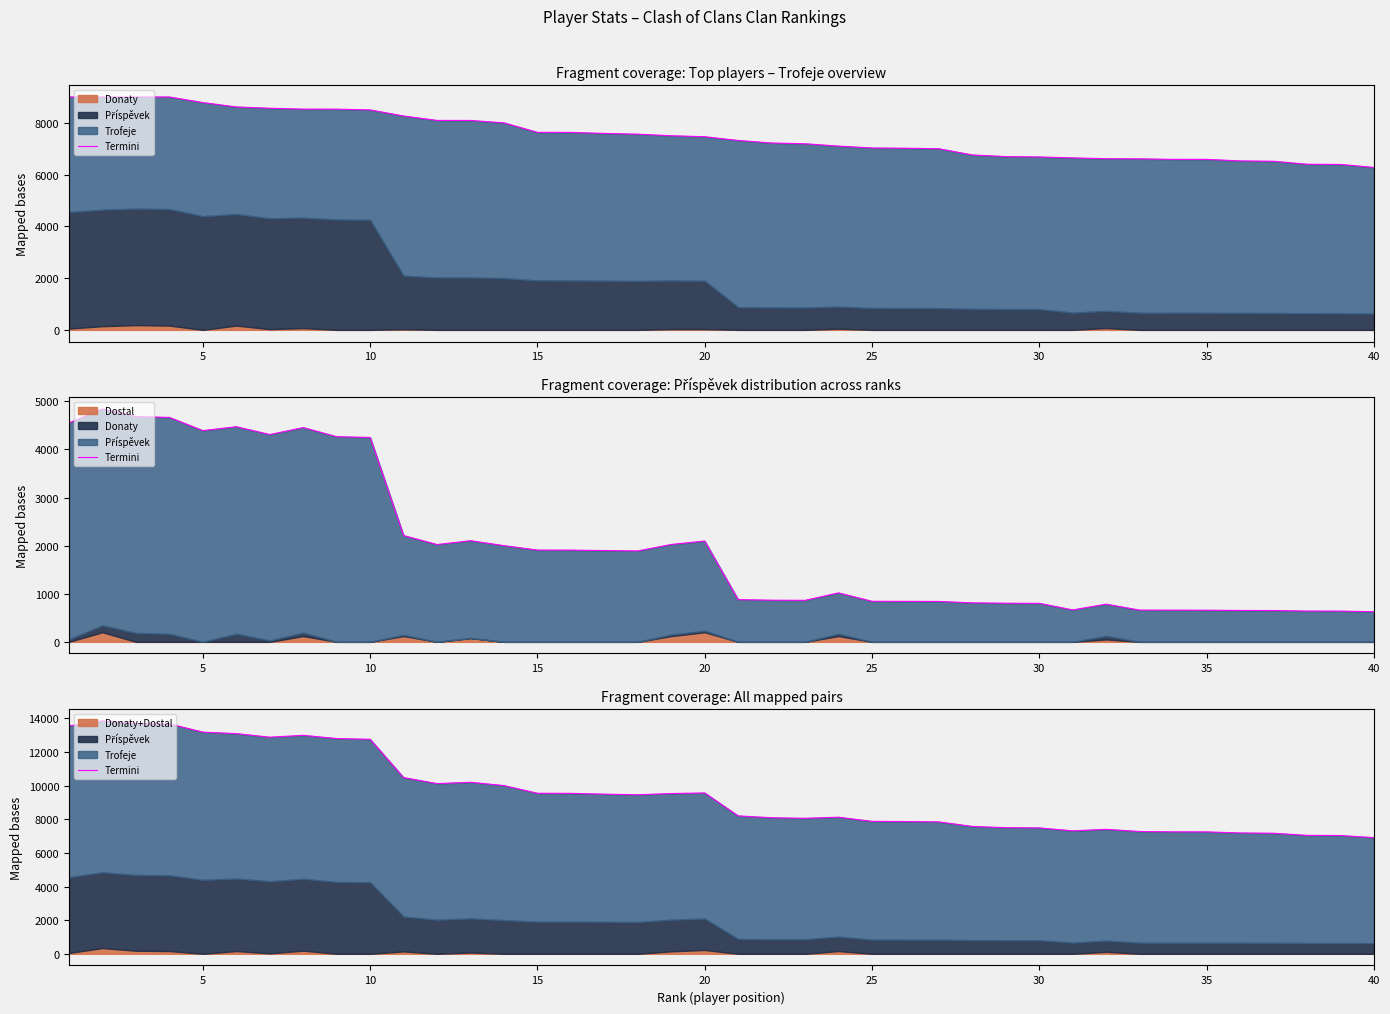

What is the sum of all values?

380706